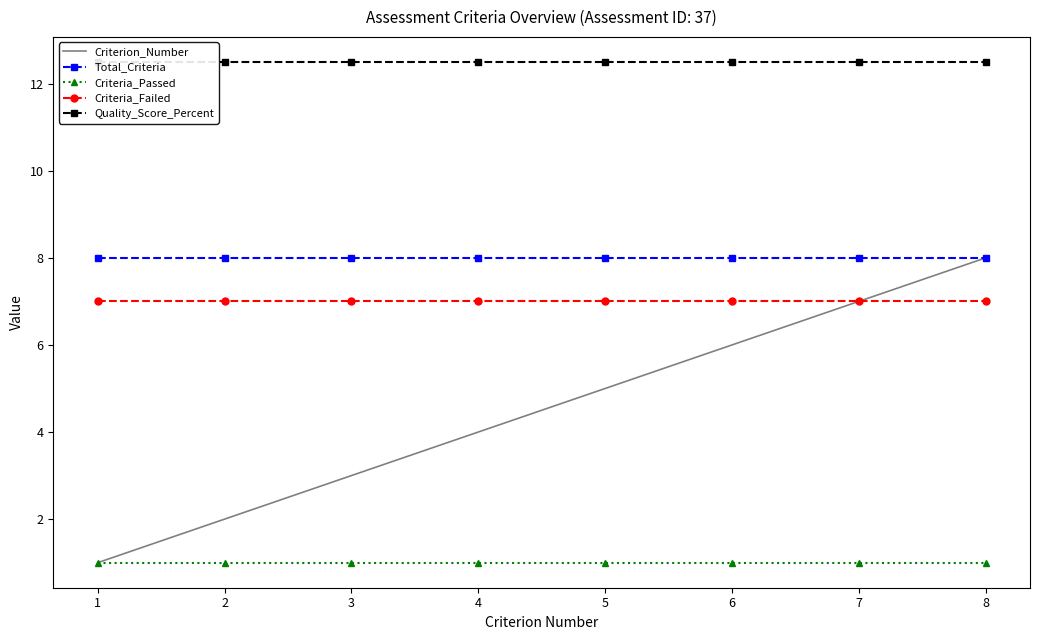

Which series has the largest total across all categories?

Quality_Score_Percent